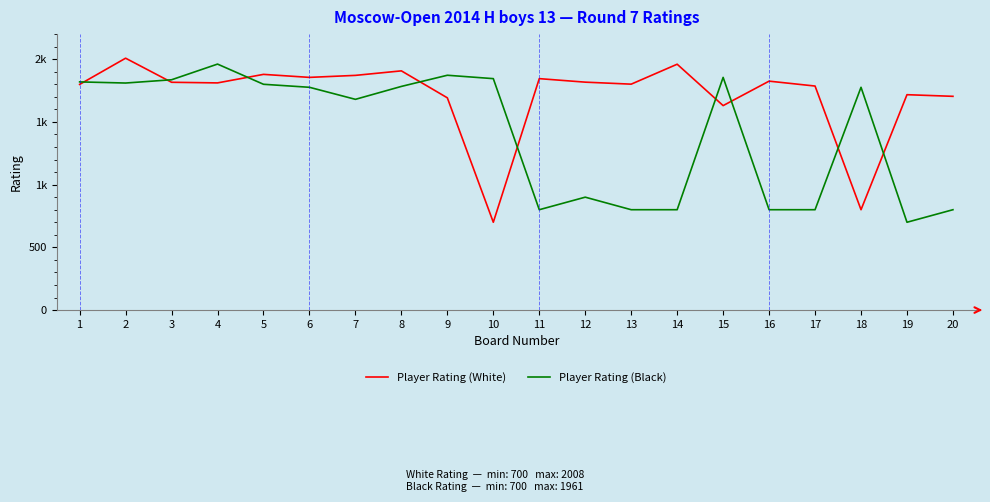

Does the chart display data point markers on the line(s)?

No